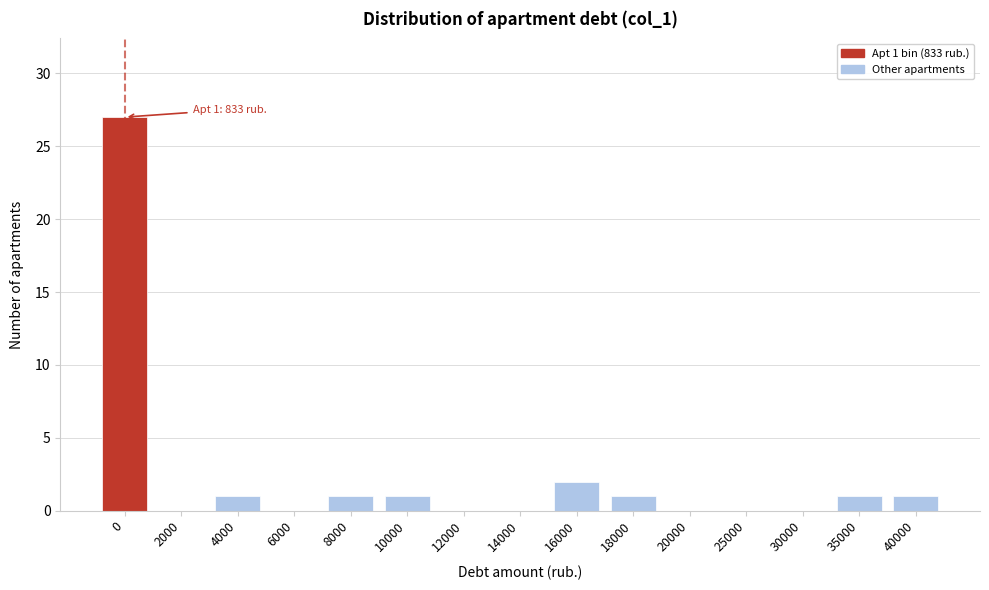

Reading left to right, transcribe all the data shown in this chart.

0=27	2000=0	4000=1	6000=0	8000=1	10000=1	12000=0	14000=0	16000=2	18000=1	20000=0	25000=0	30000=0	35000=1	40000=1